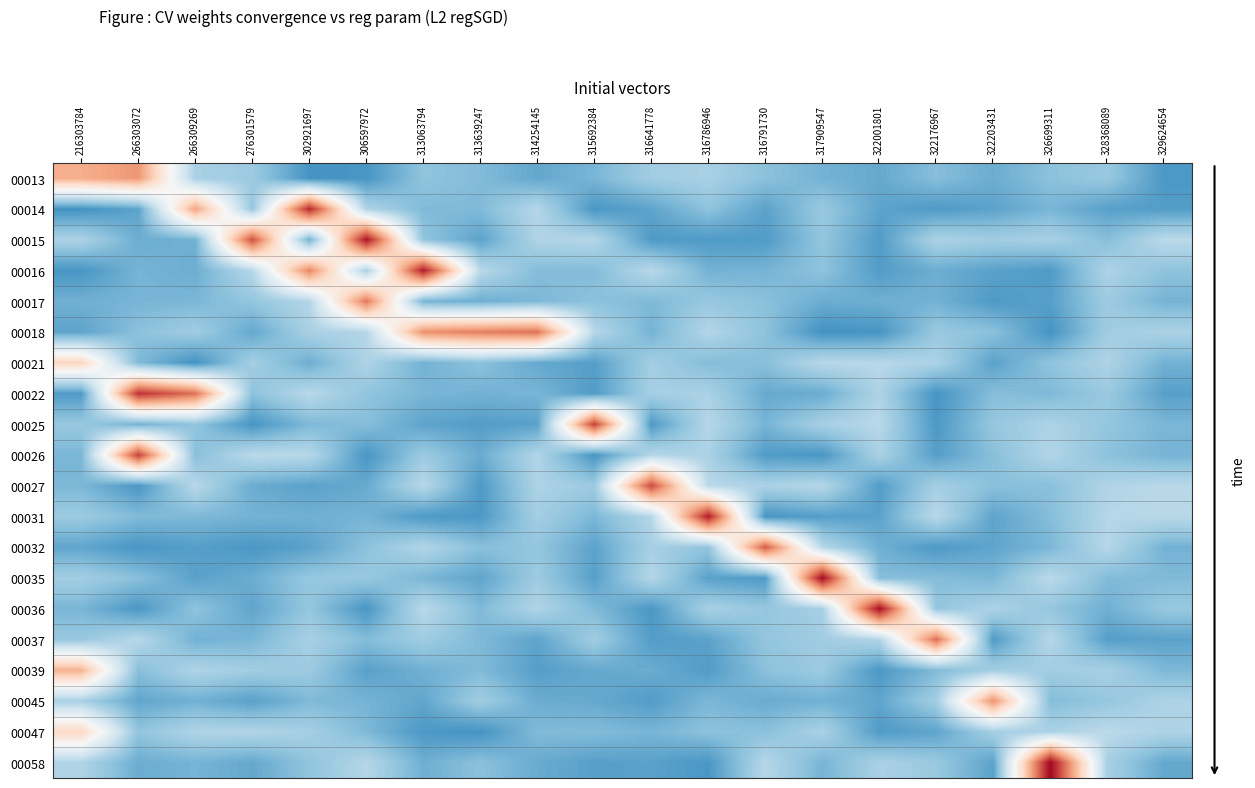

What is the minimum value shown in the chart?

-0.2